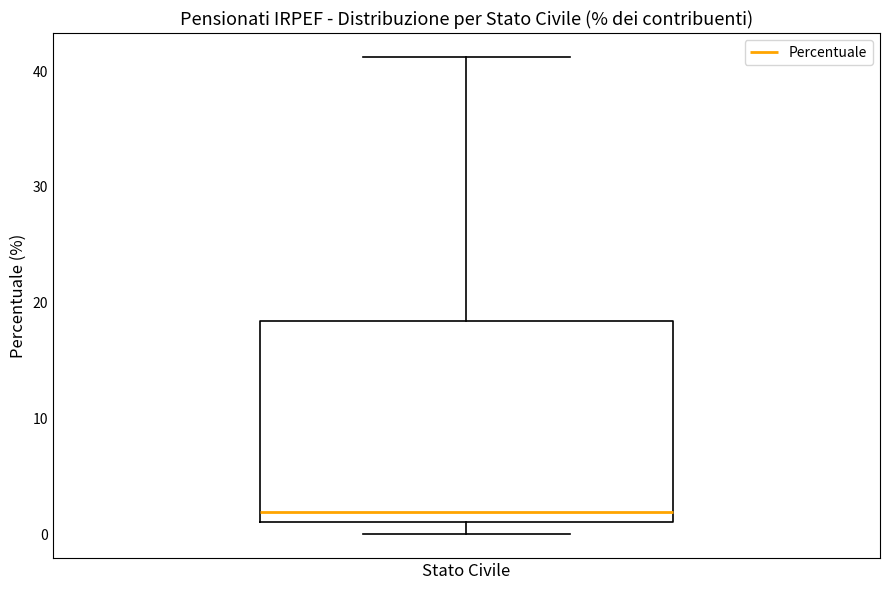

Where does the upper whisker of the box for Stato Civile end on the y-axis? The values are not printed on the chart, so give them approximately, as read against the axis.

41